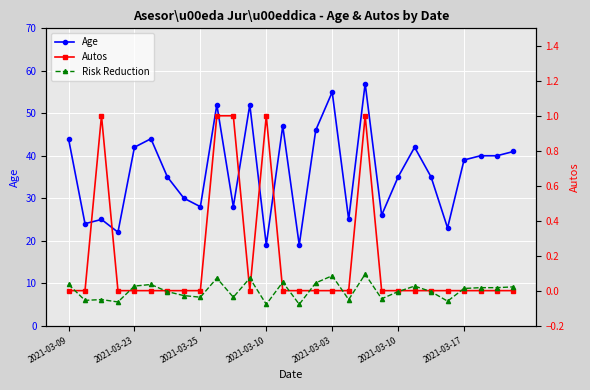

In Age, how many points are lower than both neighbors (excluding endpoints)?

9